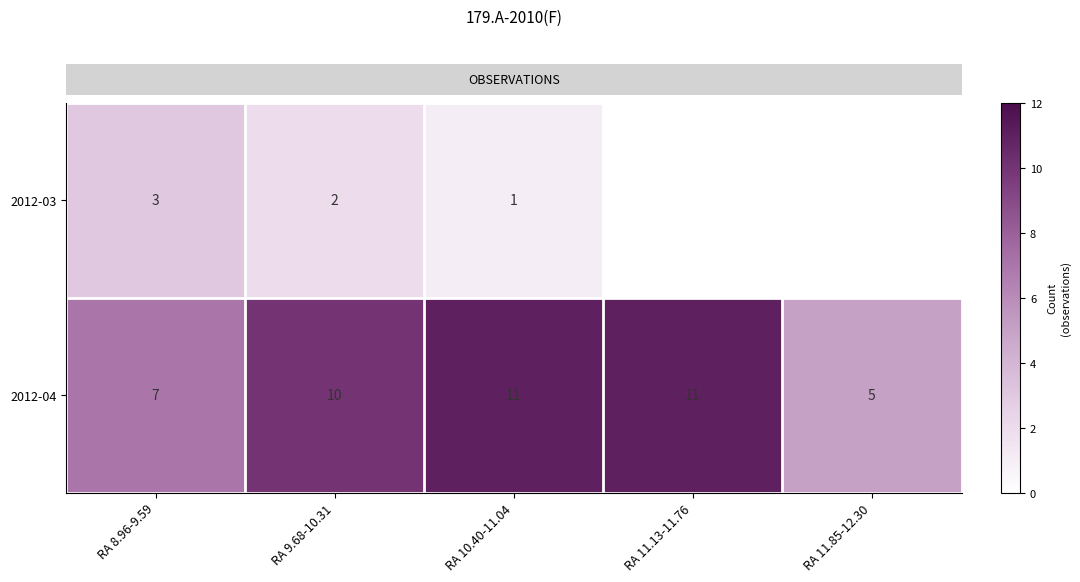

How many series are shown in this chart?

2